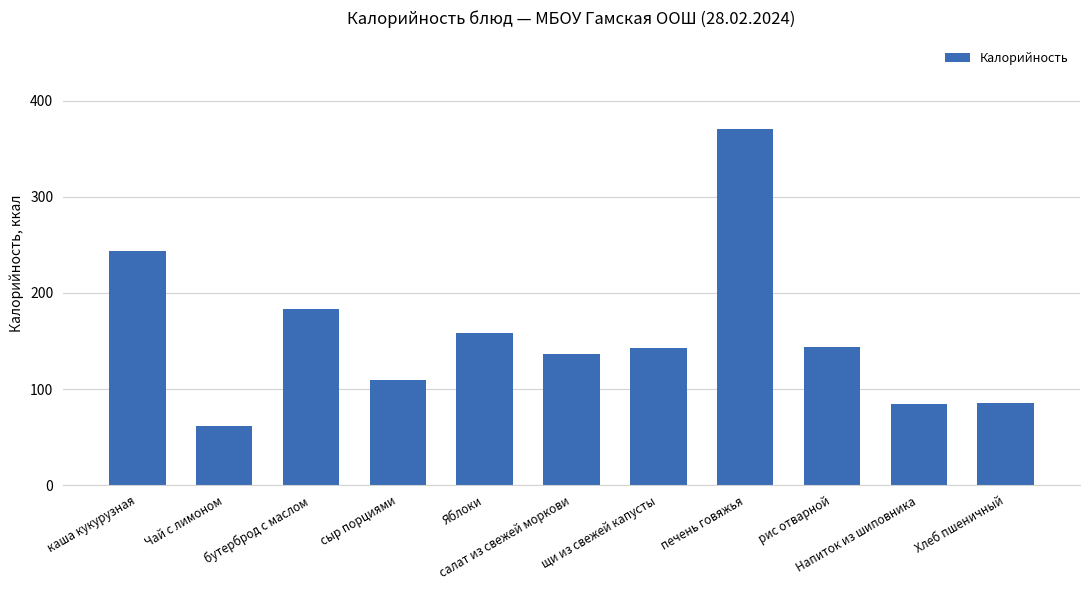

What is the smallest value displayed?

61.6